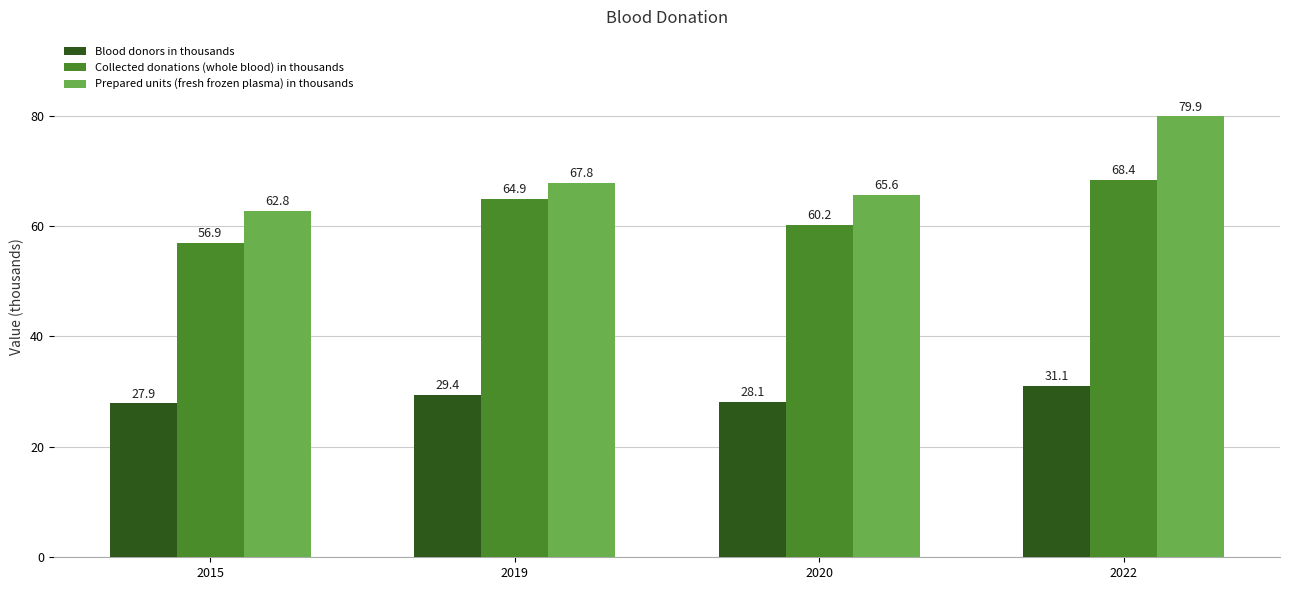

Which category has the lowest value across all series?

2015